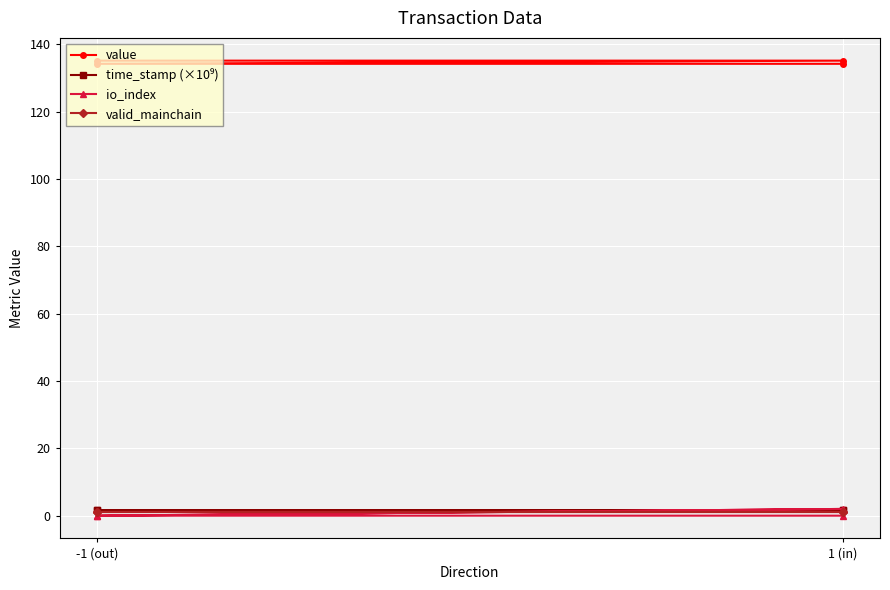

The value of valid_mainchain at -1 (out) is 1.6. True or false?

False